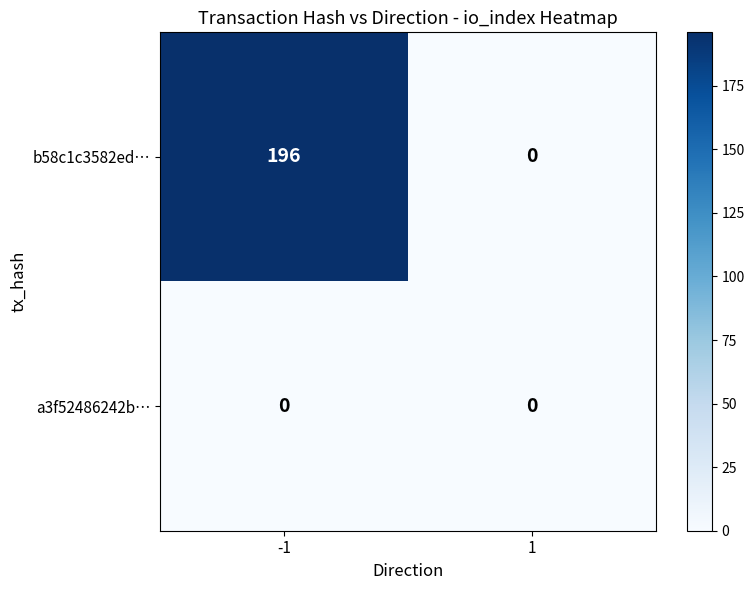

What is the maximum value shown in the chart?

196